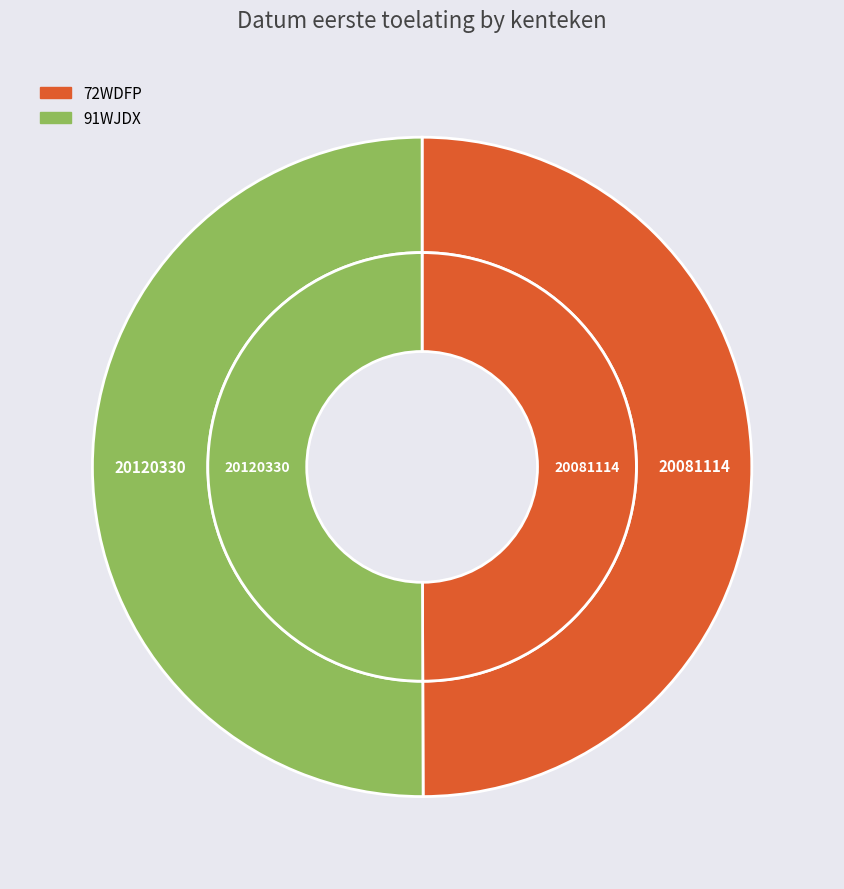

Count the number of slices in the pie.

2